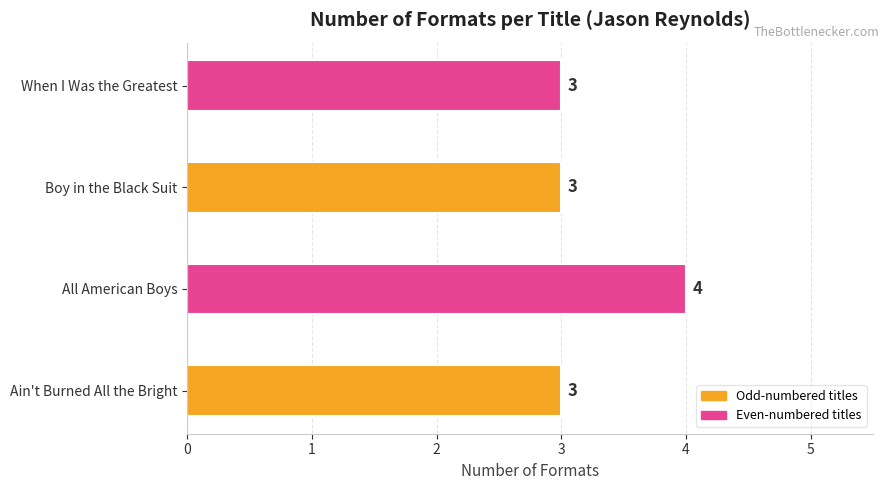

What is the difference between the maximum and second lowest values?

1